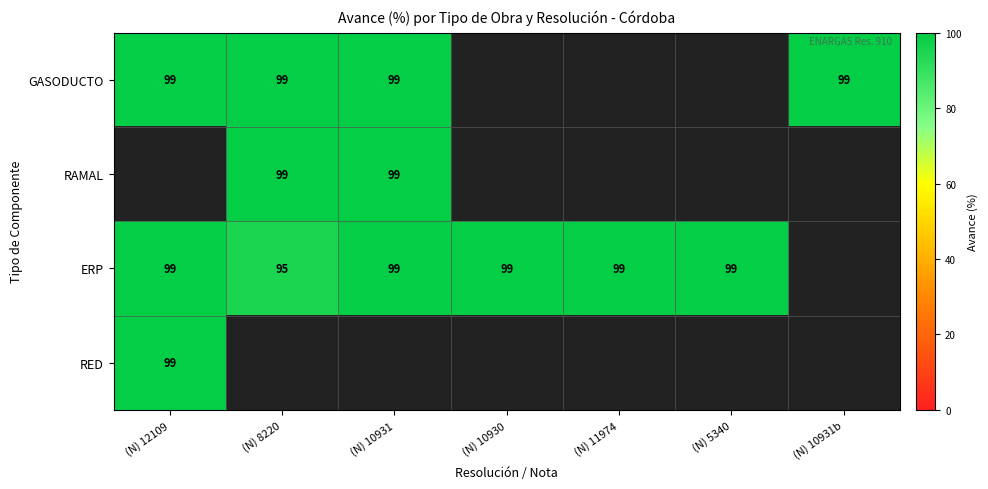

What is the sum of the ERP values at (N) 10930 and (N) 5340?

198